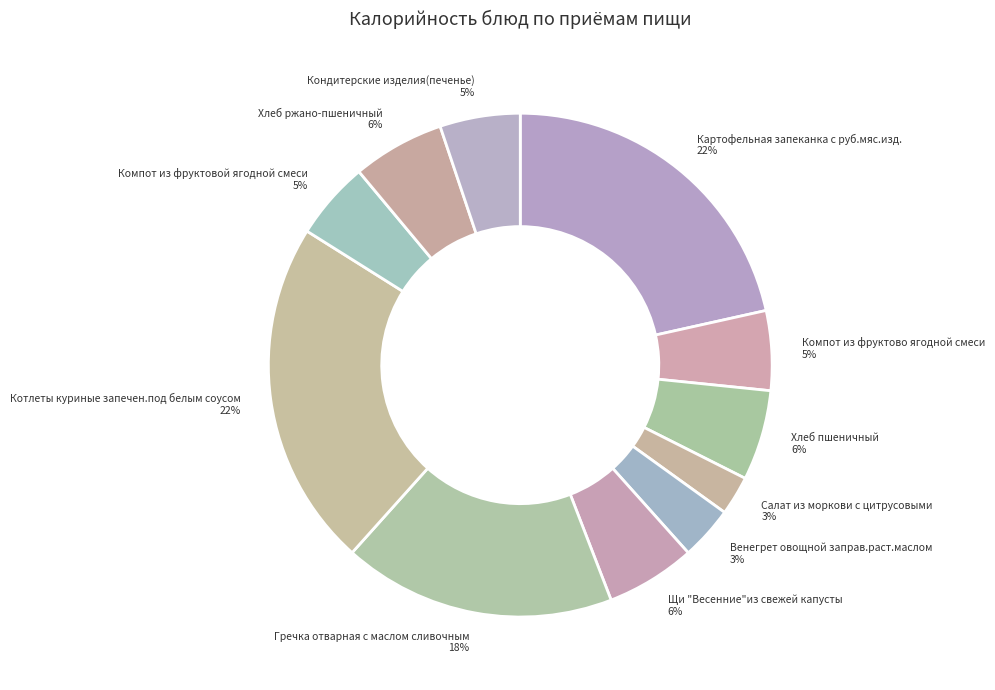

Which has a higher value, Компот из фруктово ягодной смеси 5% or Хлеб пшеничный 6%?

Хлеб пшеничный 6%